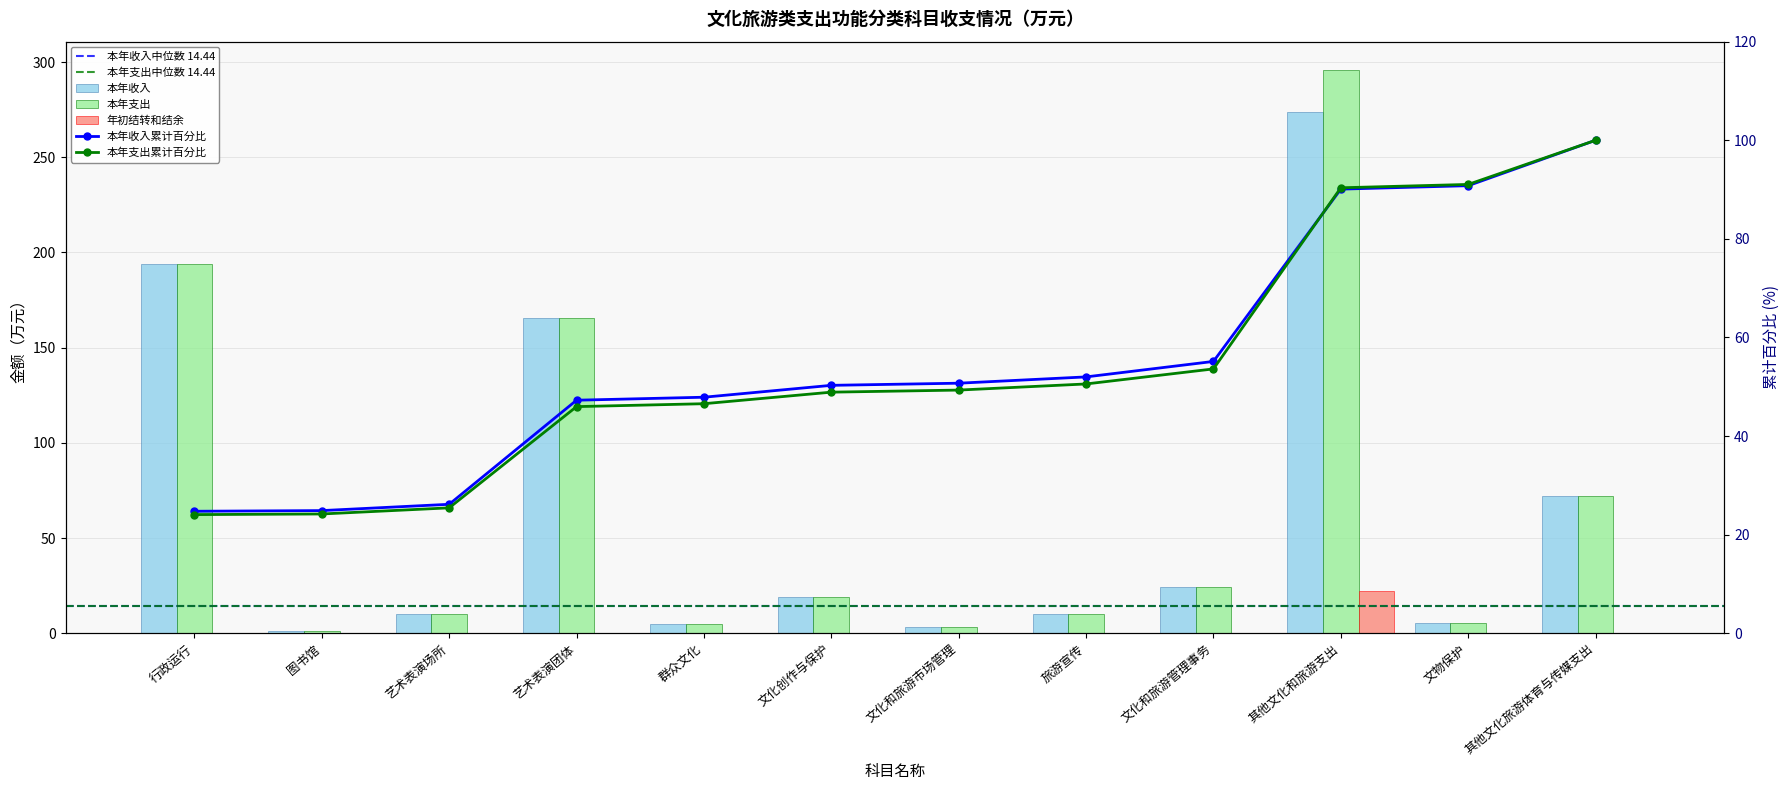

Which series has the largest total across all categories?

本年支出